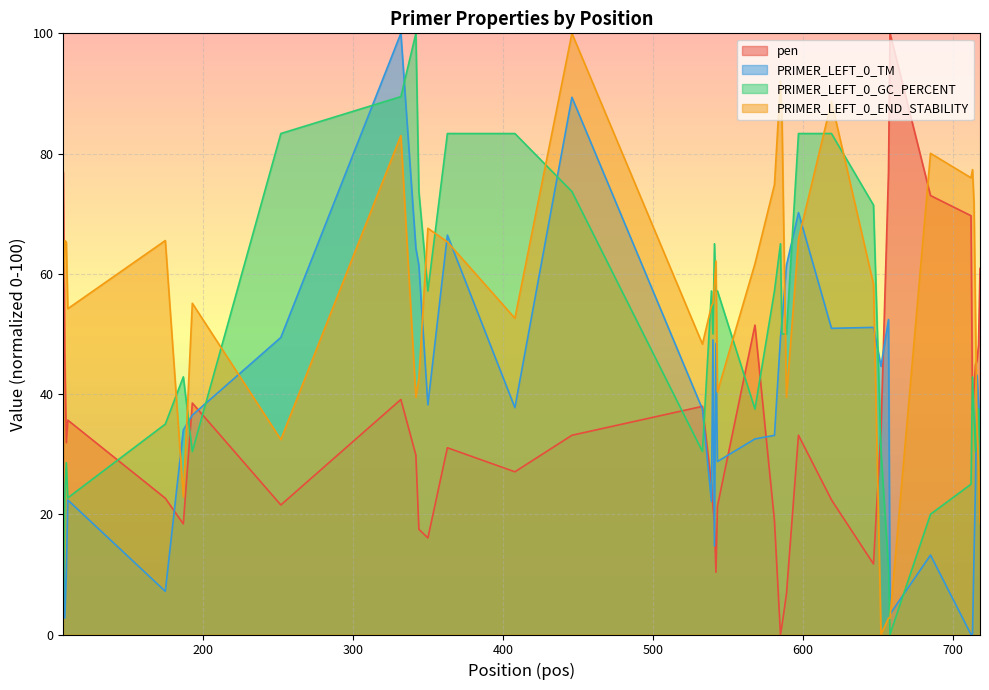

How many intersections are there between PRIMER_LEFT_0_END_STABILITY and PRIMER_LEFT_0_GC_PERCENT?

17